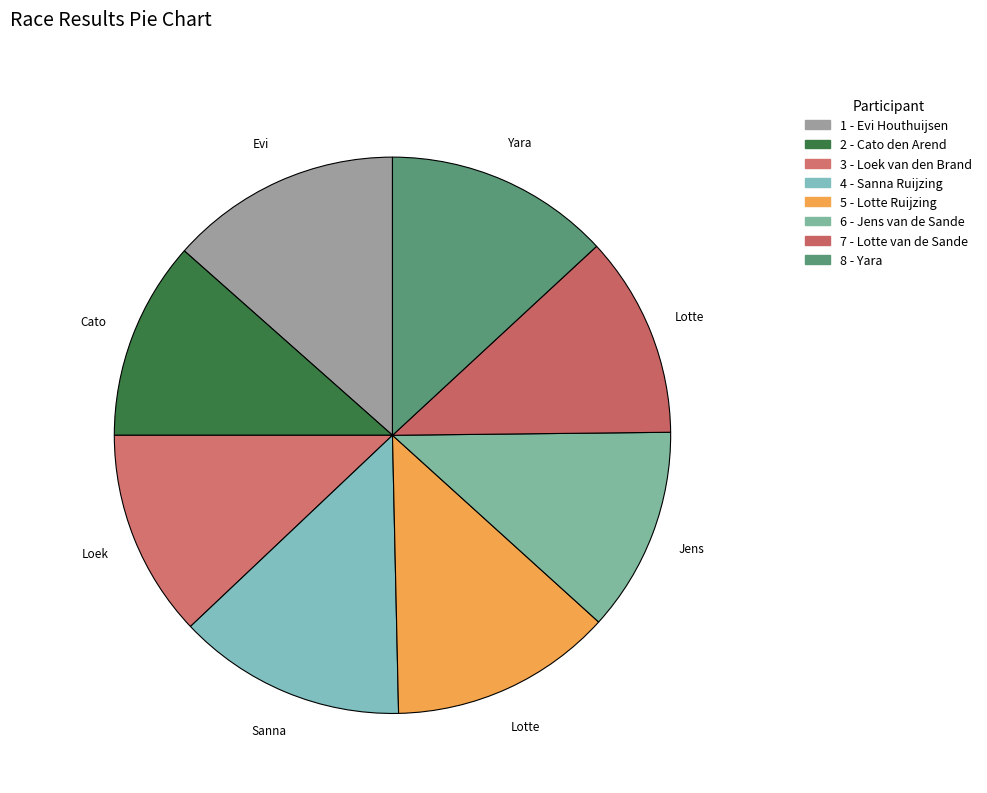

How many slices are in this pie chart?

8